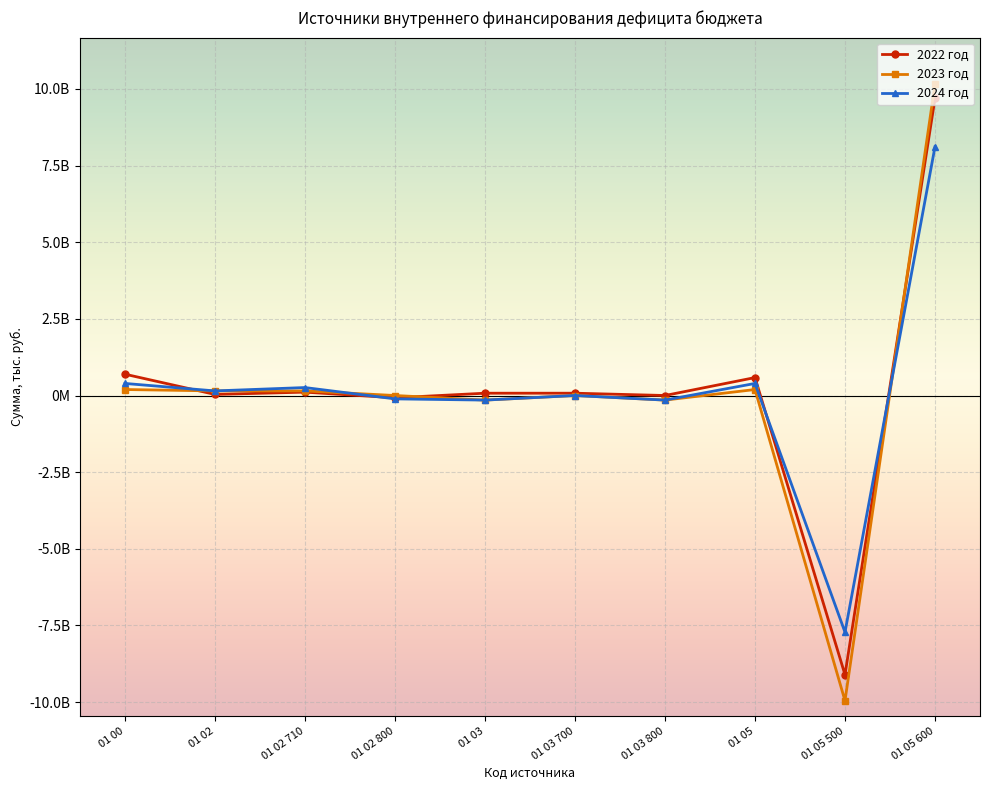

At 01 00, list the series in order from largest to smallest.

2022 год, 2024 год, 2023 год